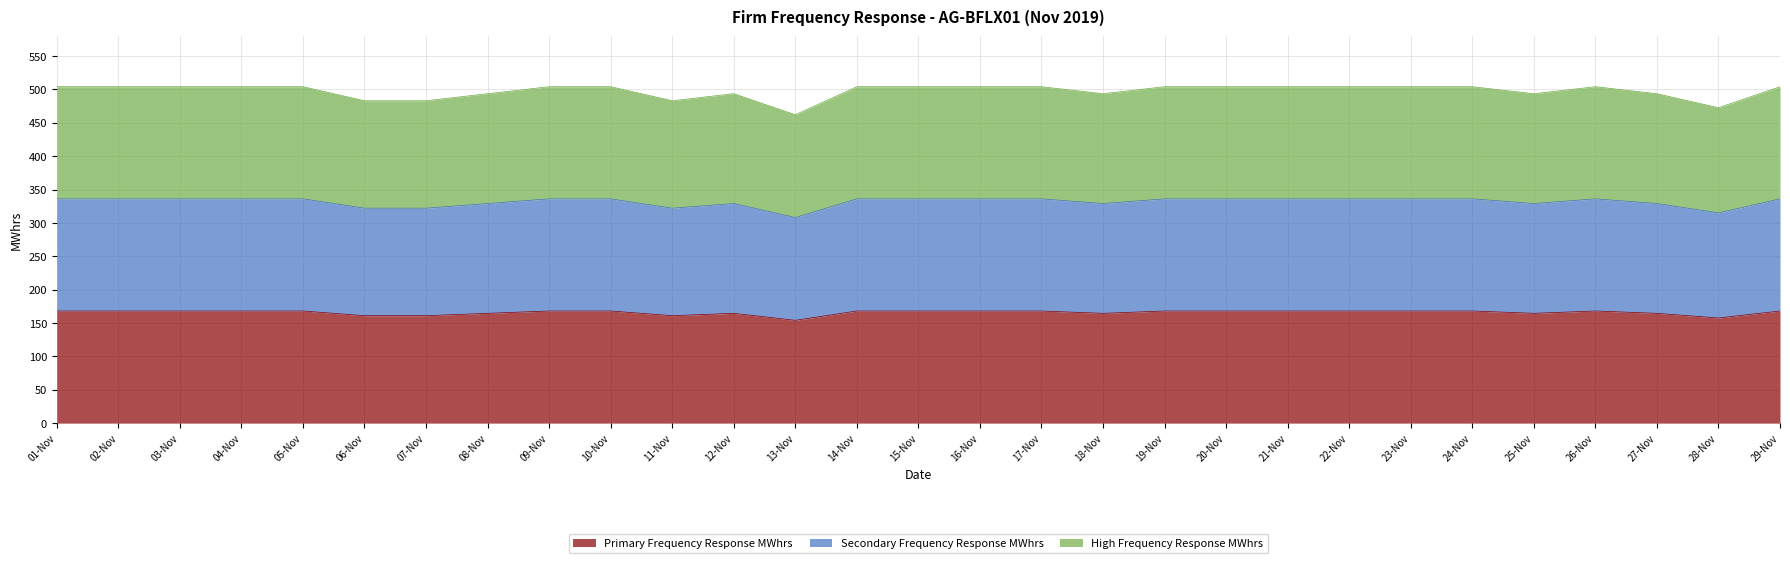

Which series has the largest total across all categories?

High Frequency Response MWhrs